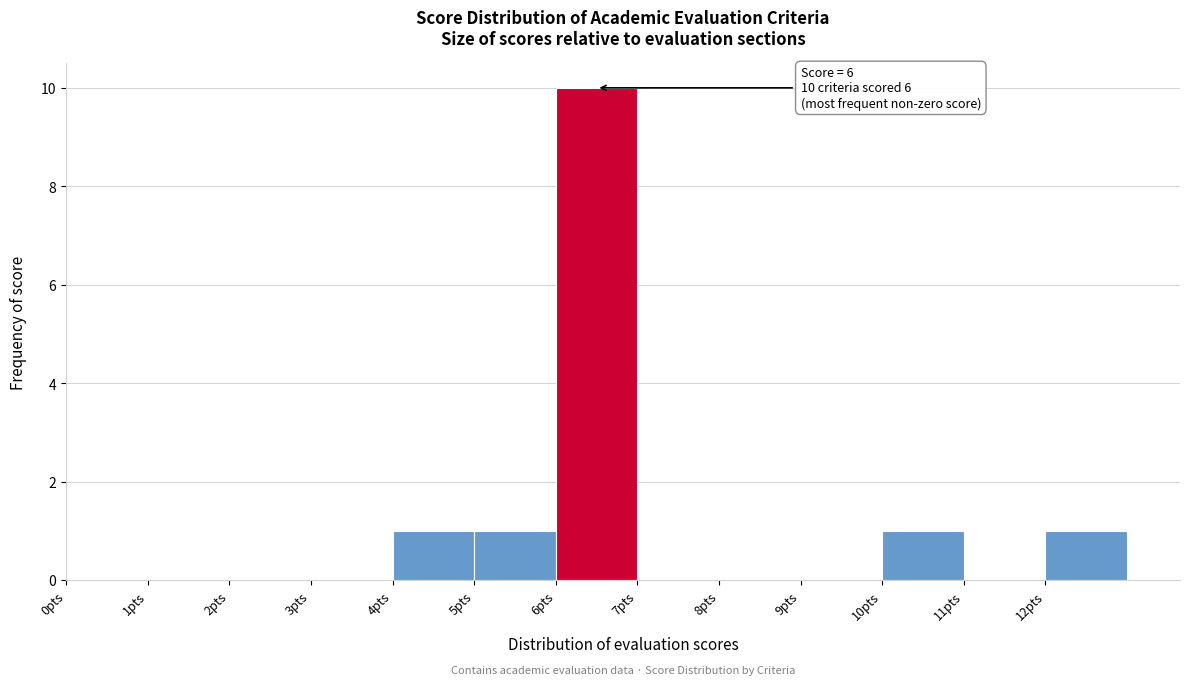

Which range on the x-axis has the tallest bar?

6 to 7